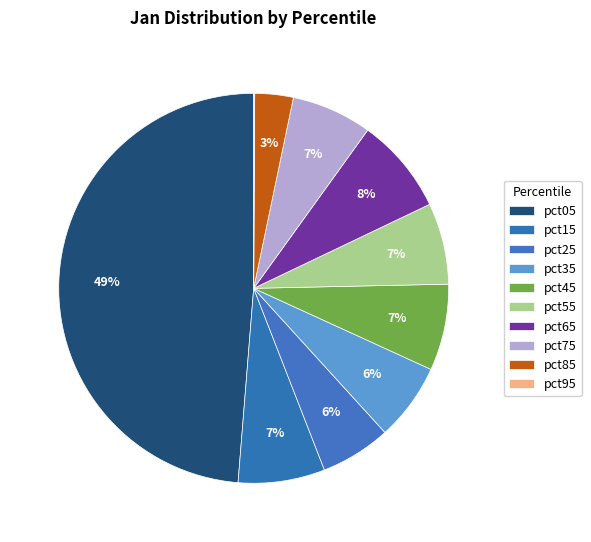

To the nearest percent, what portion does pct25 represent?

6%